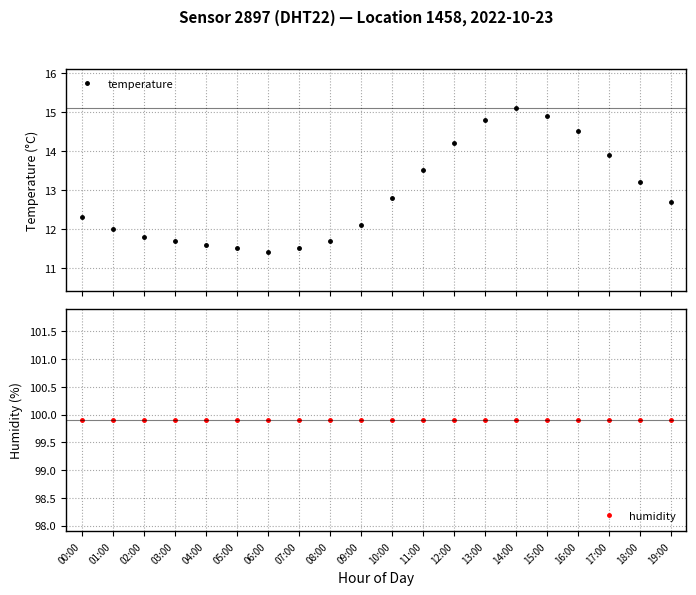

What are all the series names shown in the legend?

temperature, humidity